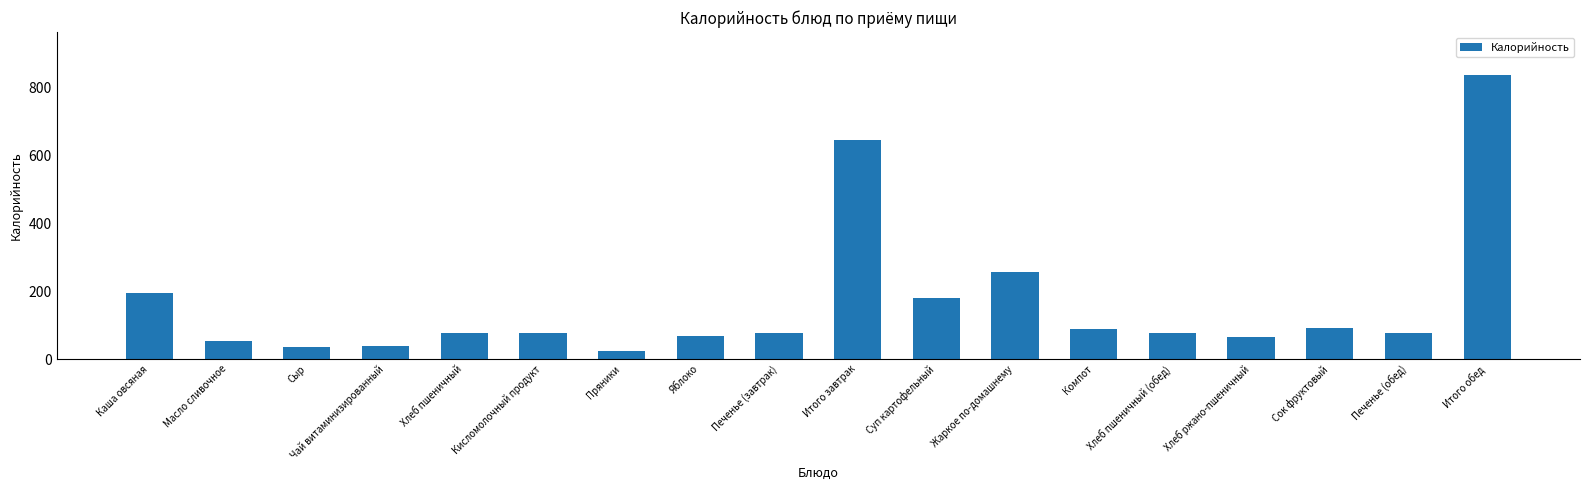

True or false: the data shows 554.4 at Итого обед.

False